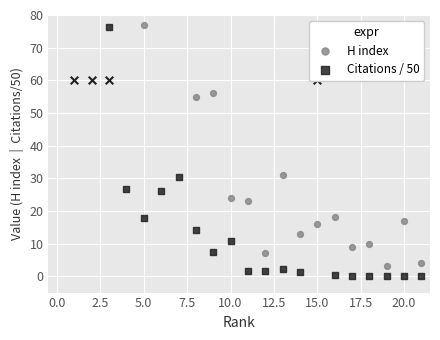

Which series has the largest Y range (max minus min)?

H index